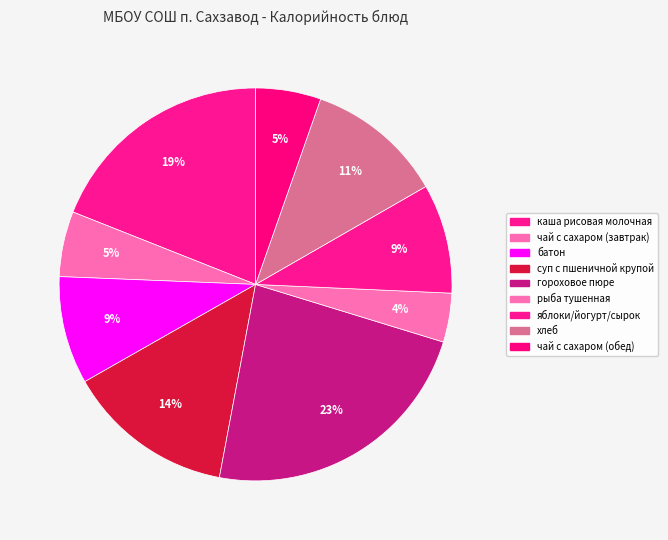

Is it true that чай с сахаром (обед) is 5% of the pie?

True